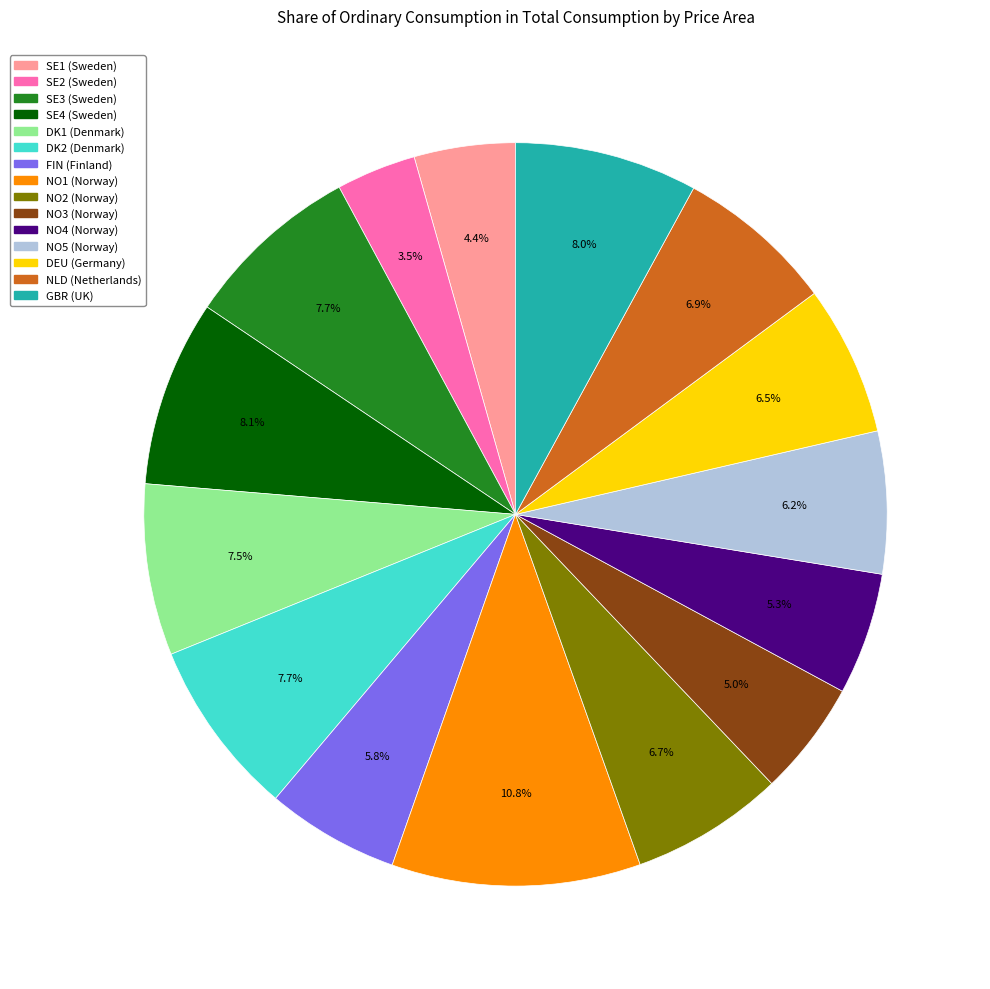

How much of the chart is everything except GBR?

92.0%